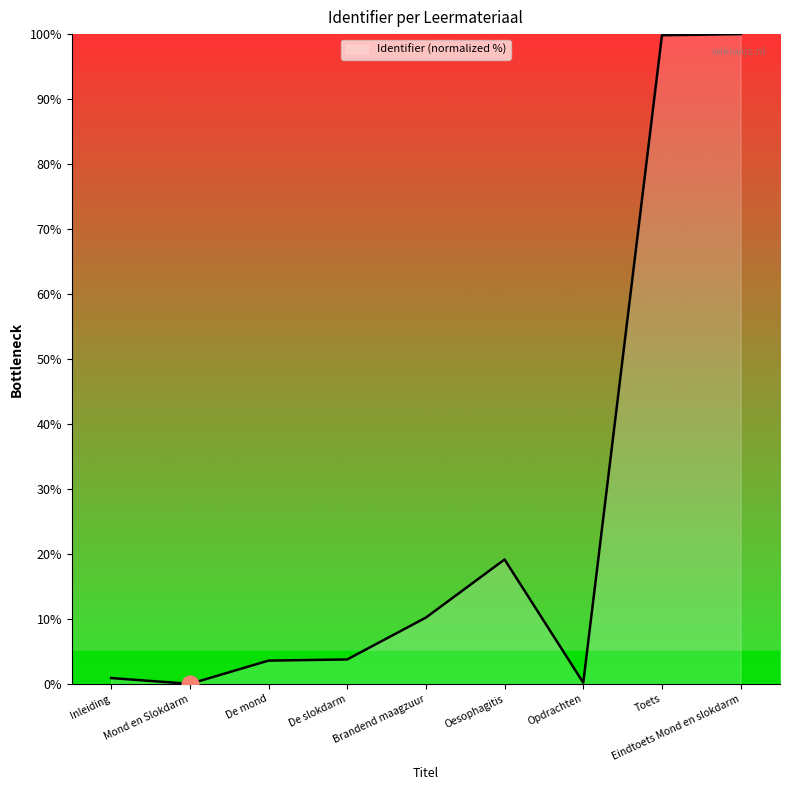

What position from the left is De mond?

3